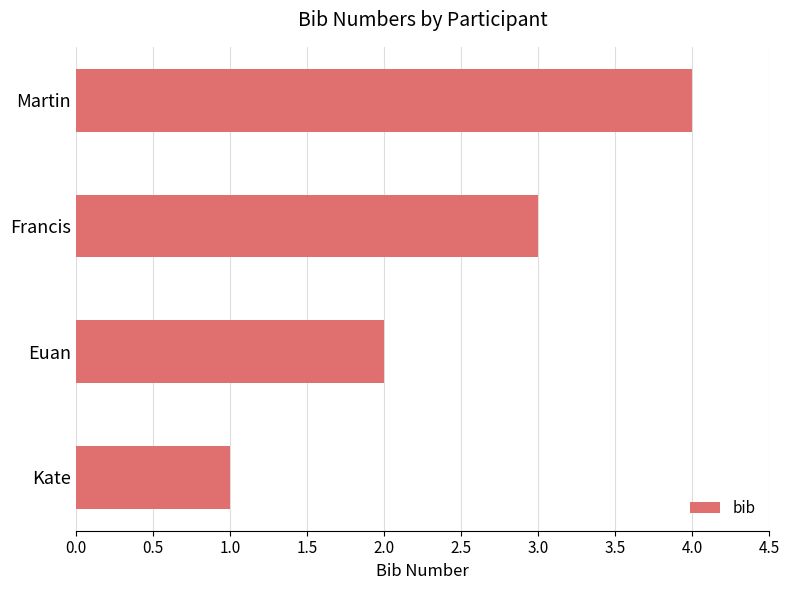

How many bars are there in total?

4